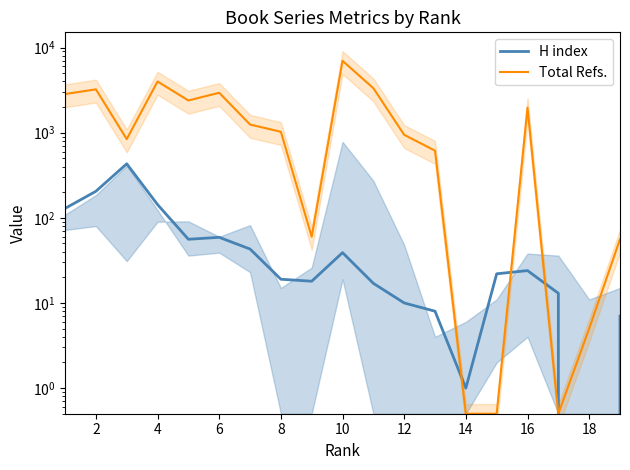

Does the chart display data point markers on the line(s)?

No